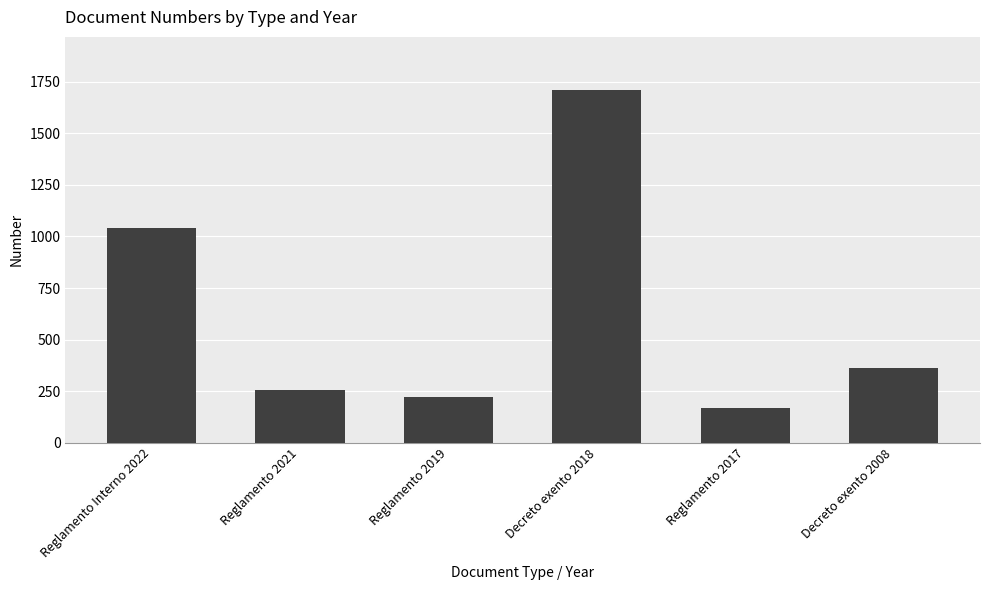

Rank the categories by value from highest to lowest.

Decreto exento 2018, Reglamento Interno 2022, Decreto exento 2008, Reglamento 2021, Reglamento 2019, Reglamento 2017